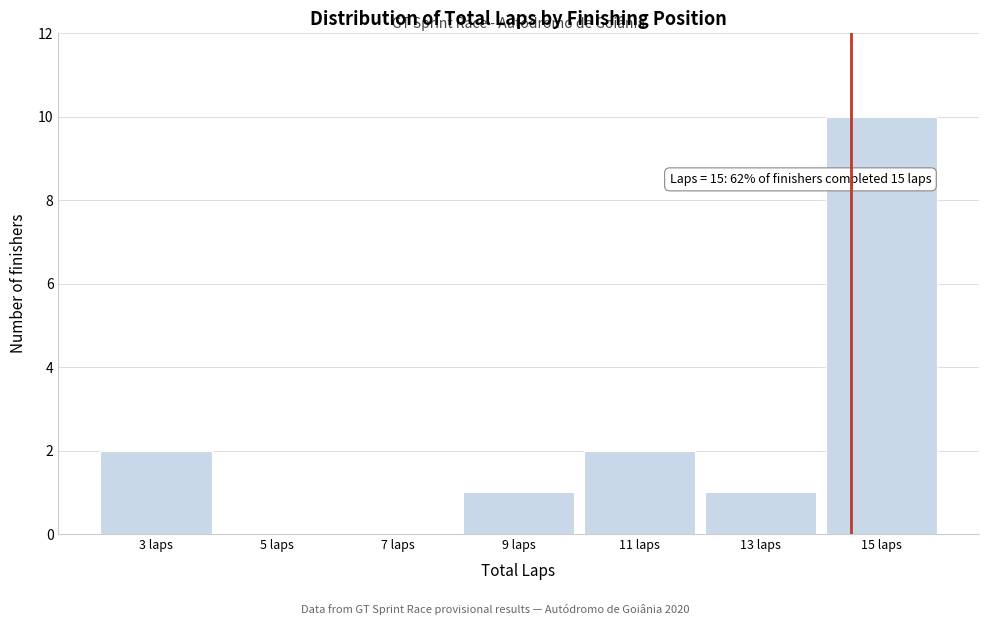

Reading left to right, transcribe all the data shown in this chart.

3 laps=2	5 laps=0	7 laps=0	9 laps=1	11 laps=2	13 laps=1	15 laps=10